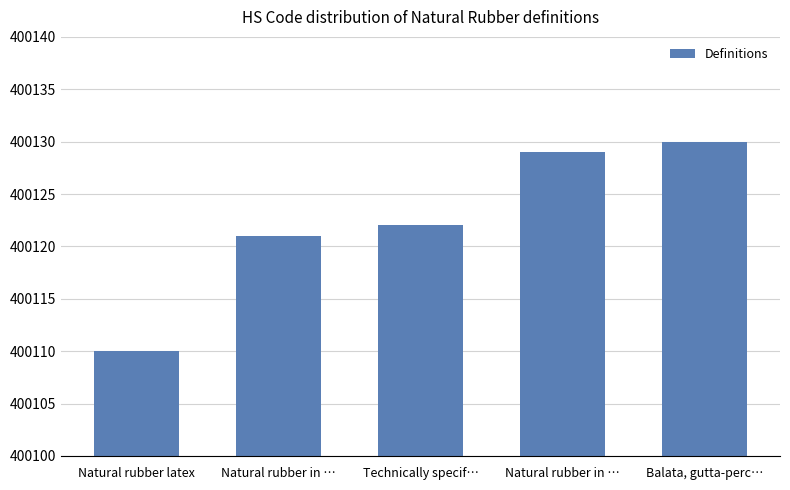

At which label does the data first exceed 400122?

Natural rubber in …